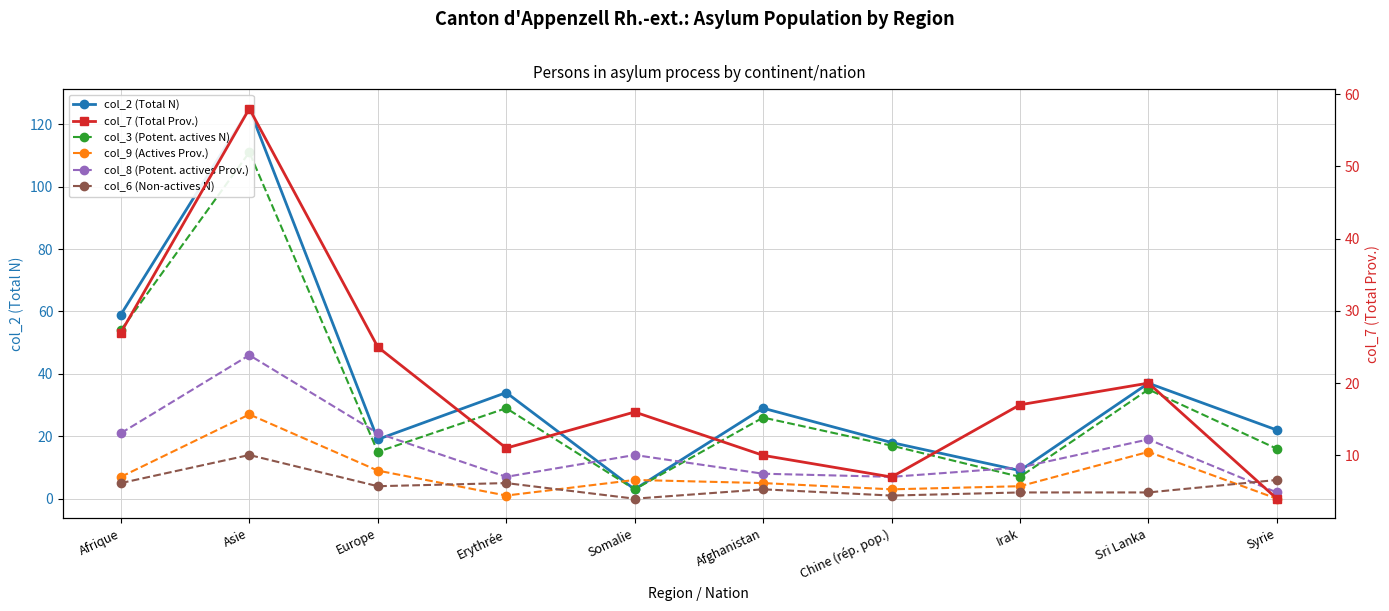

Is the value of col_7 (Total Prov.) at Chine (rép. pop.) greater than the value of col_2 (Total N) at Irak?

No